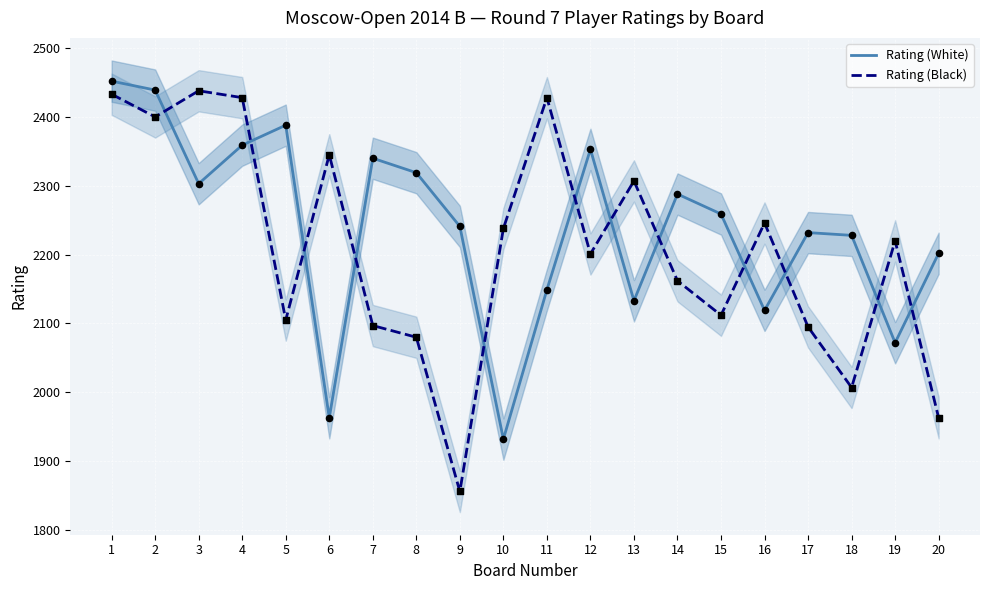

At which category is the sum across all series the highest?

1